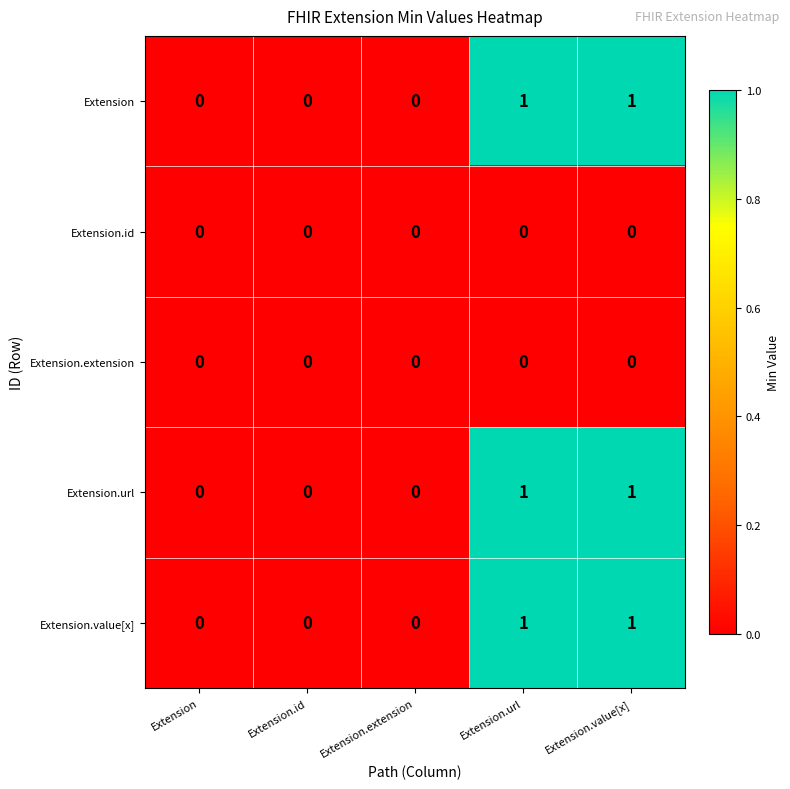

Is it true that Extension.url equals 0 at Extension.extension?

True